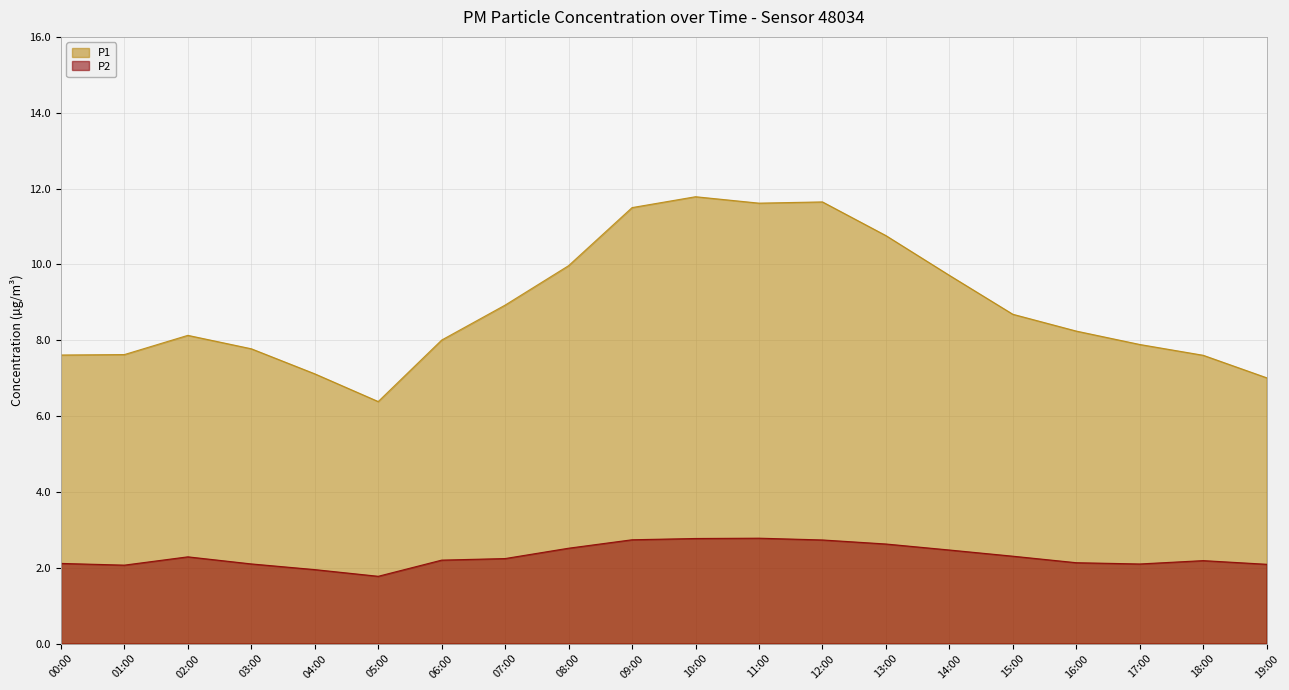

How many lines are shown in the chart?

2